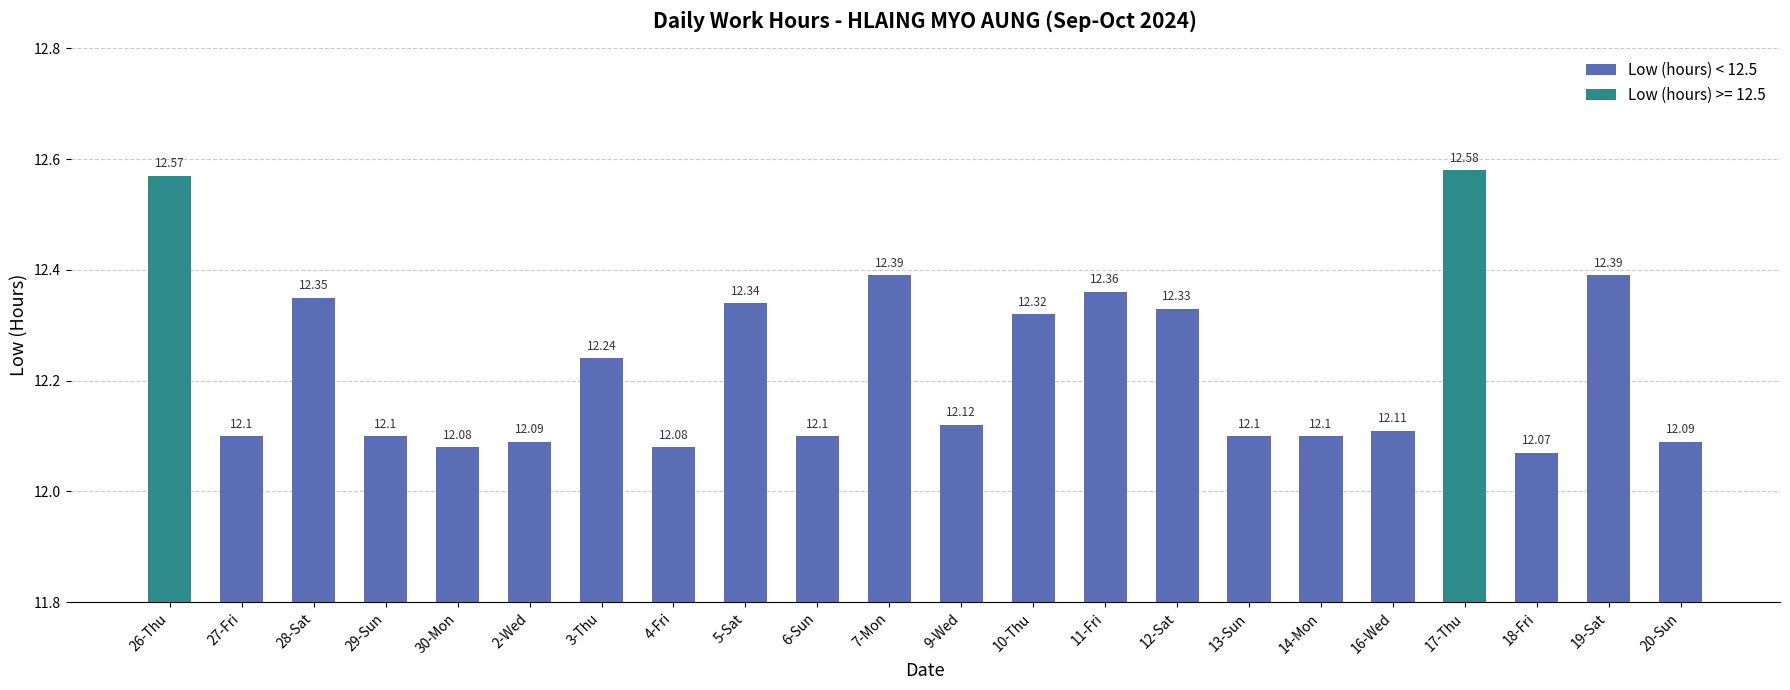

Approximately how many times larger is the value at 7-Mon compared to 3-Thu?

1.0